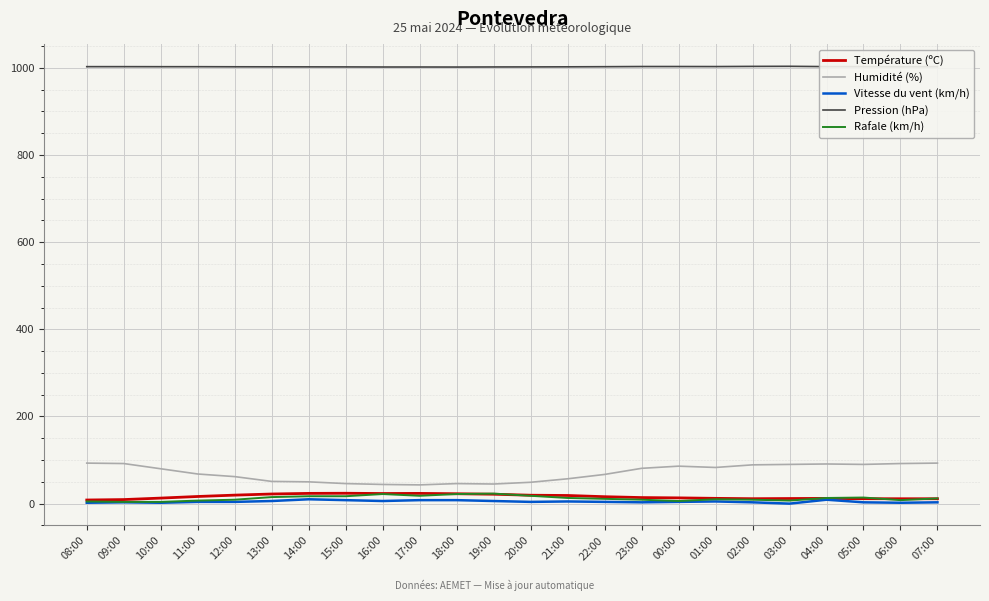

What is the sum of all Pression (hPa) values?

24063.1